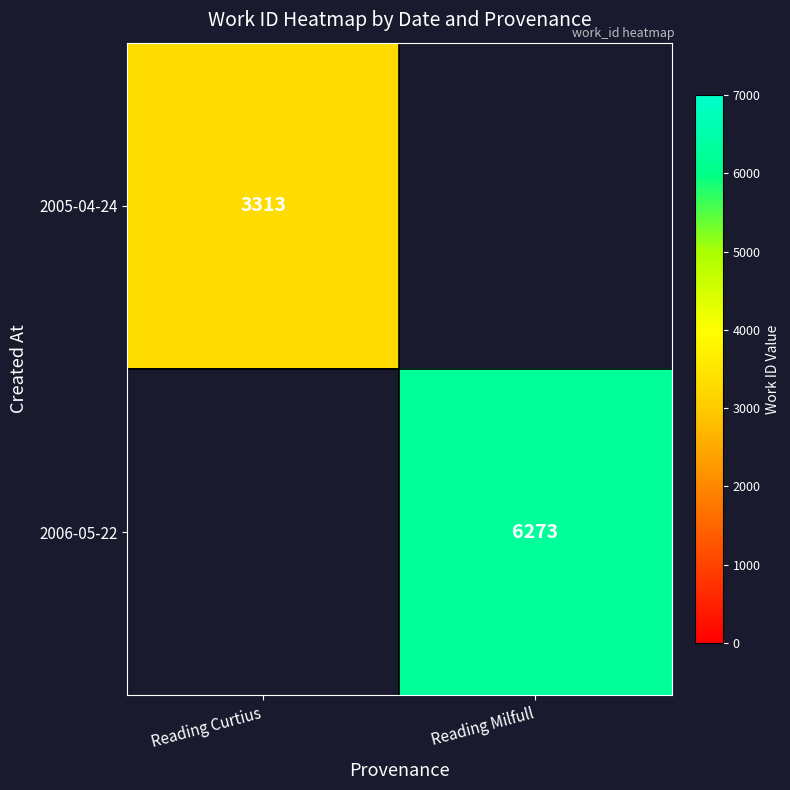

Which series changed the most between Reading Curtius and Reading Milfull?

2006-05-22